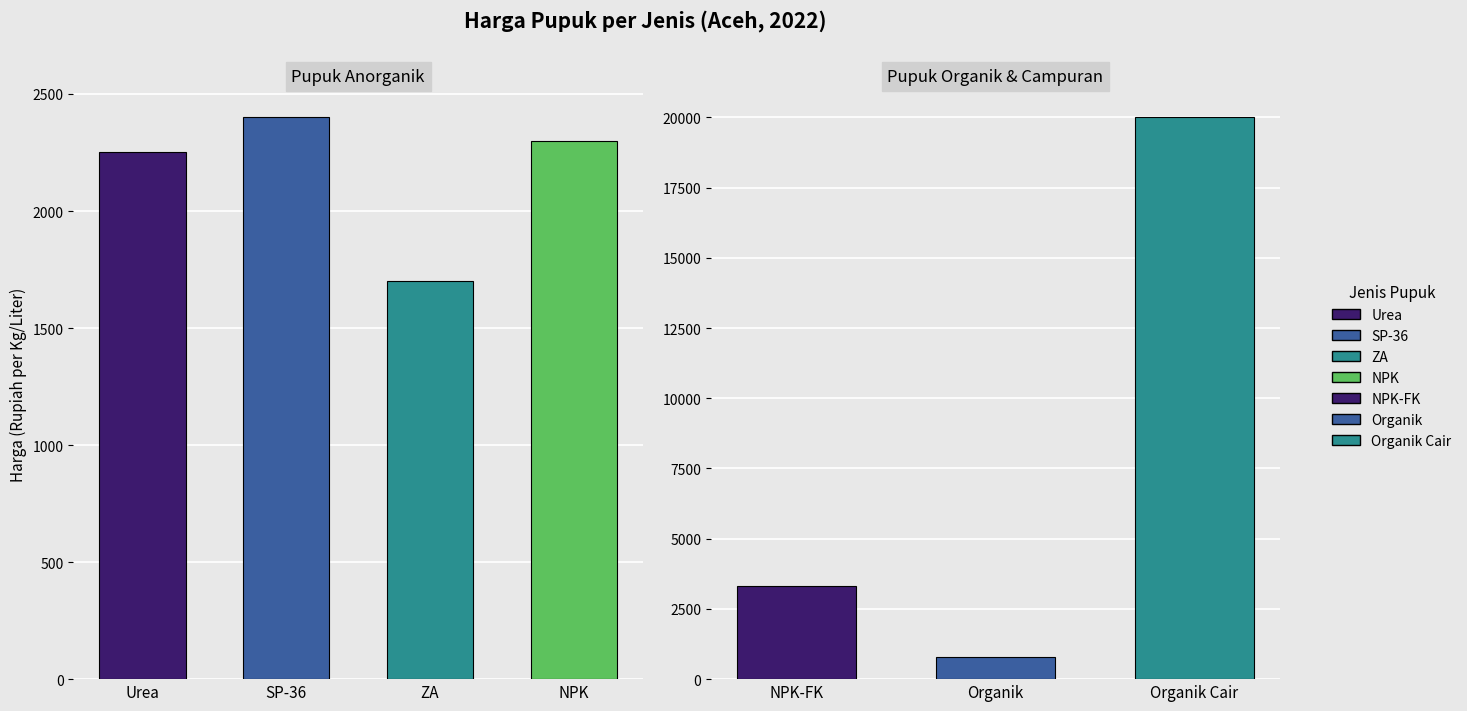

Reading left to right, transcribe all the data shown in this chart.

2250	2400	1700	2300	3300	800	20000